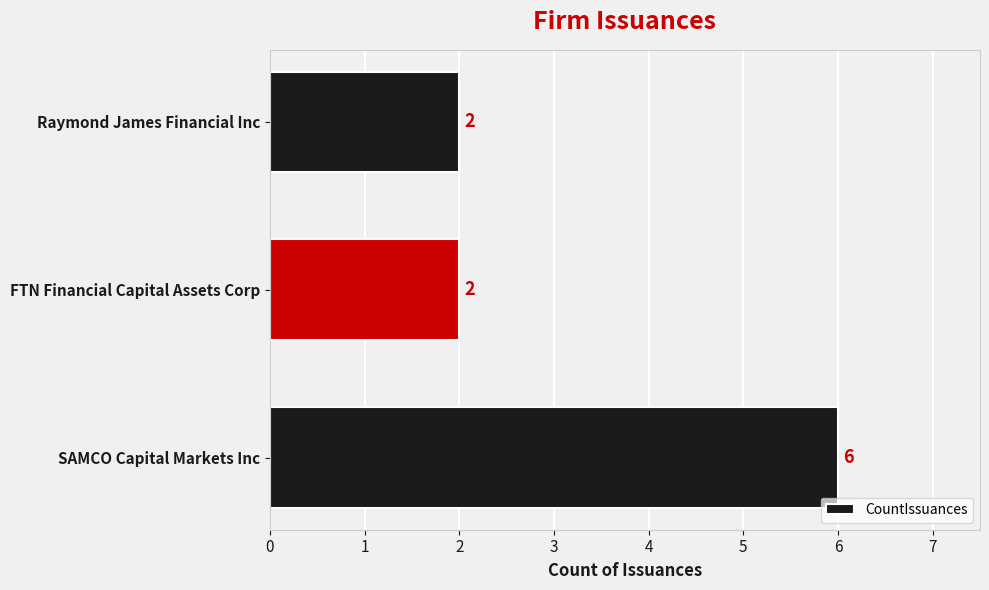

Does the chart contain stacked bars?

No